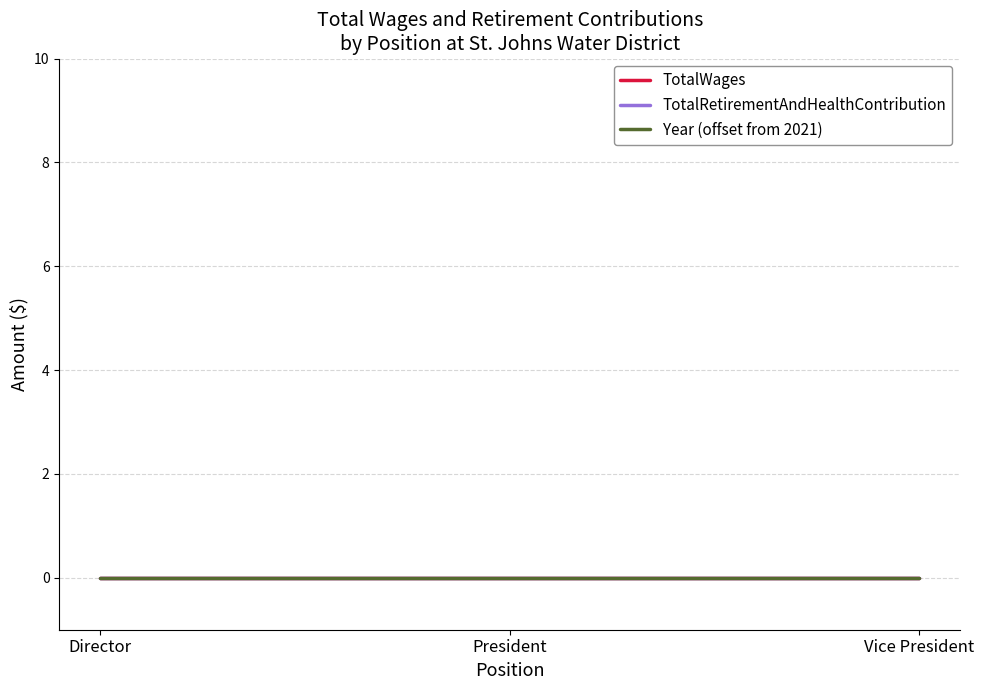

Between Director and President, which is larger?

Director